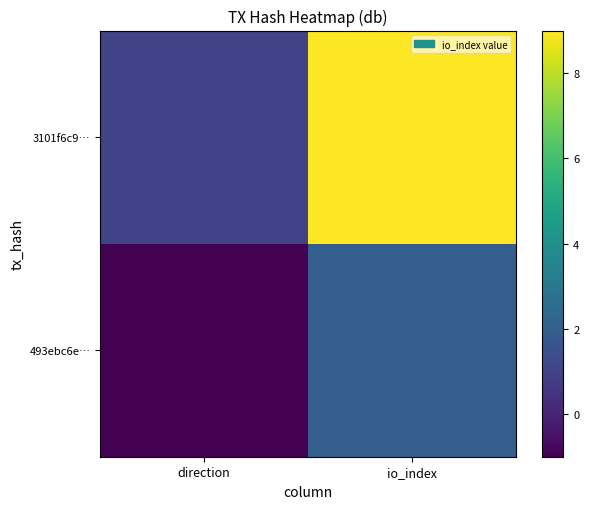

At how many categories does at least one series exceed 2?

1